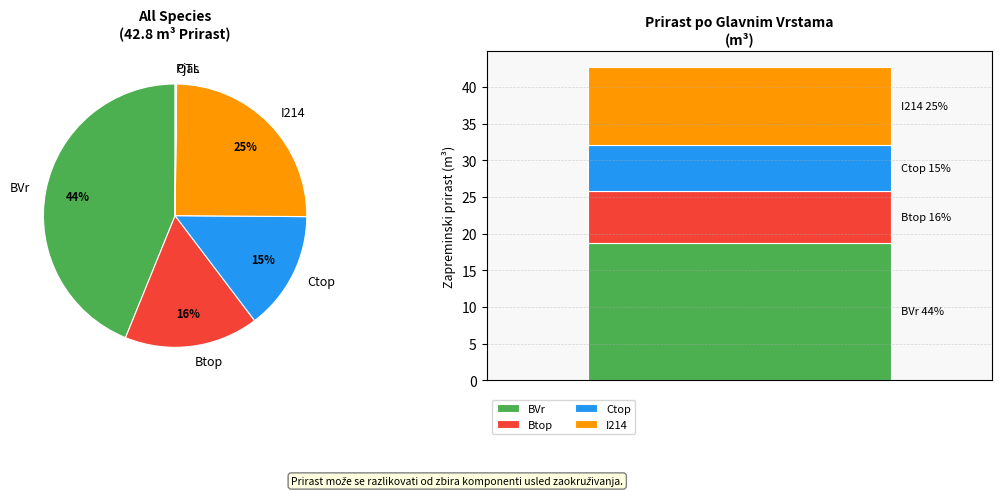

Combined, do BVr and I214 account for over 50%?

Yes